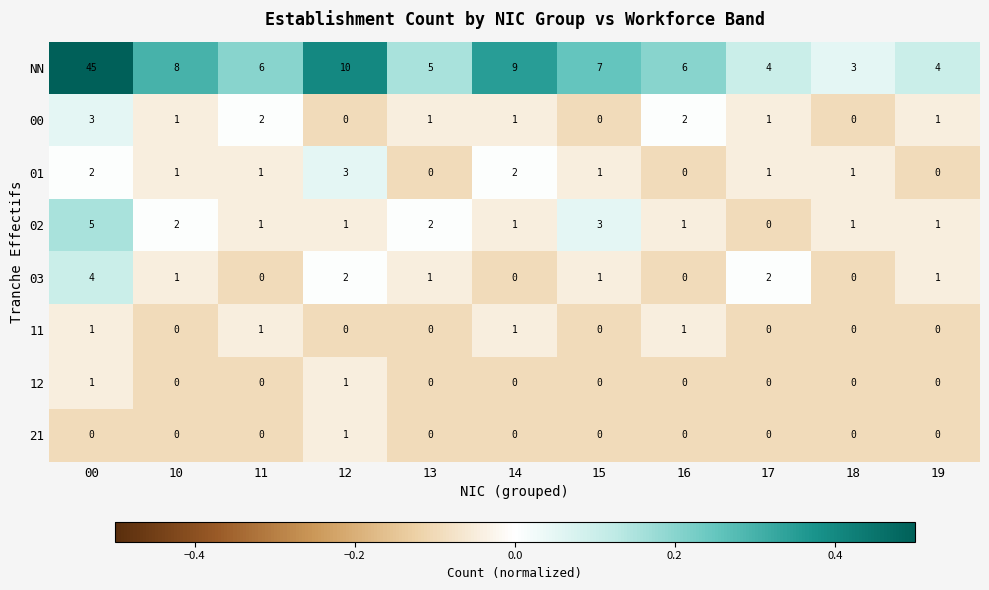

What is the total value across all series at 19?

7